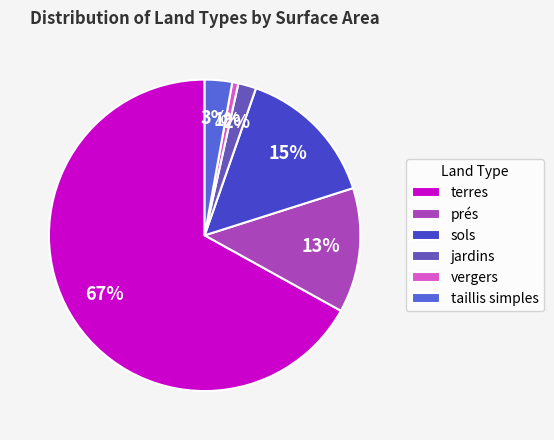

Count the number of slices in the pie.

6